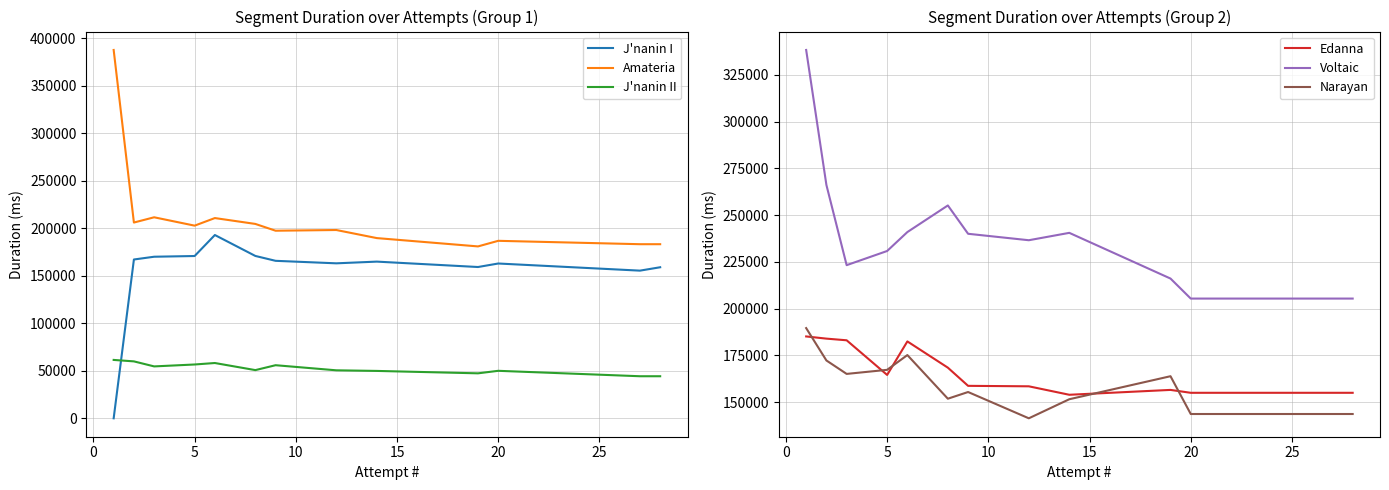

Reading right to left, what are all the values shown in this chart?

J'nanin I: 158875	155316	162817	159129	164807	163008	165641	170763	192783	170696	169946	167034	0
Amateria: 183124	183124	186683	180797	189551	198050	197305	204448	210614	202638	211429	205909	387418
J'nanin II: 44244	44244	49953	47309	49841	50477	55848	50691	58157	56600	54591	59878	61404
Edanna: 154991	154991	154991	156538	153935	158462	158712	168437	182474	164545	183079	183969	185139
Voltaic: 205396	205396	205396	216103	240550	236602	240052	255207	240973	230841	223268	266165	338377
Narayan: 143647	143647	143647	163863	151548	141348	155411	151832	175174	167277	165099	172285	189603